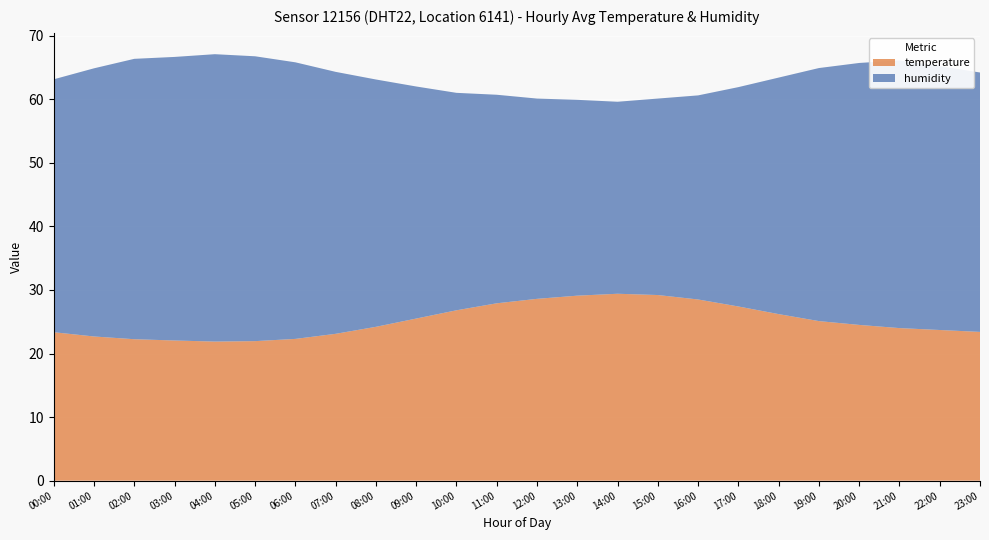

Reading left to right, list all the values displayed in this chart.

temperature: 23.4	22.7	22.2	22.1	21.9	21.9	22.3	23.1	24.2	25.5	26.8	27.9	28.6	29.1	29.4	29.2	28.5	27.4	26.2	25.1	24.5	24.0	23.7	23.4
humidity: 39.8	42.2	44.1	44.6	45.2	44.8	43.5	41.2	38.9	36.5	34.2	32.8	31.5	30.8	30.2	30.9	32.1	34.5	37.2	39.8	41.2	42.1	41.5	40.8